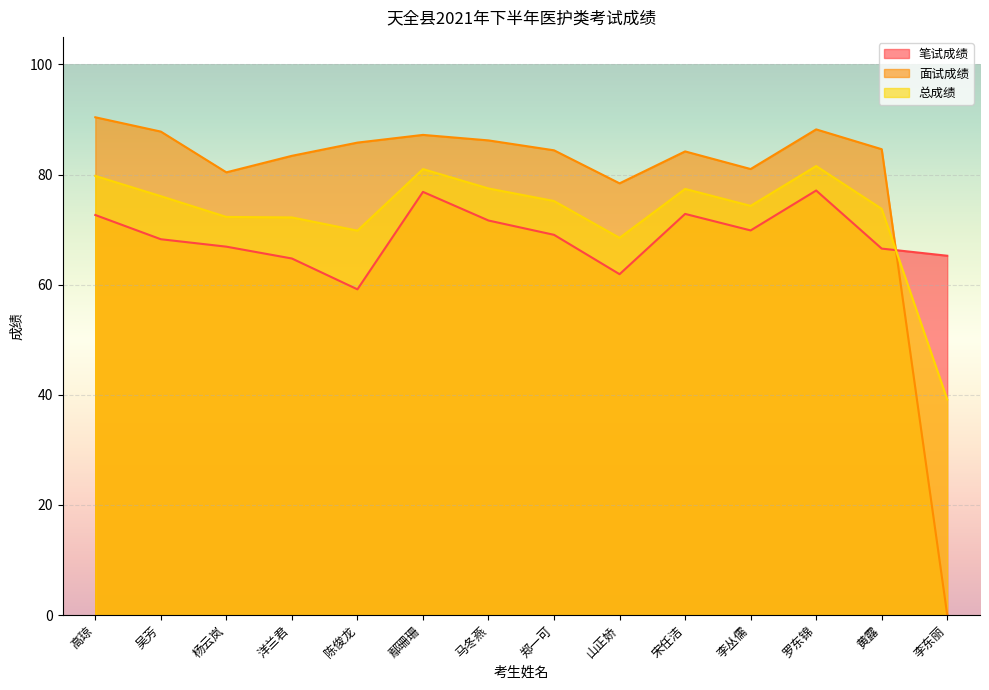

How many series are shown in this chart?

3